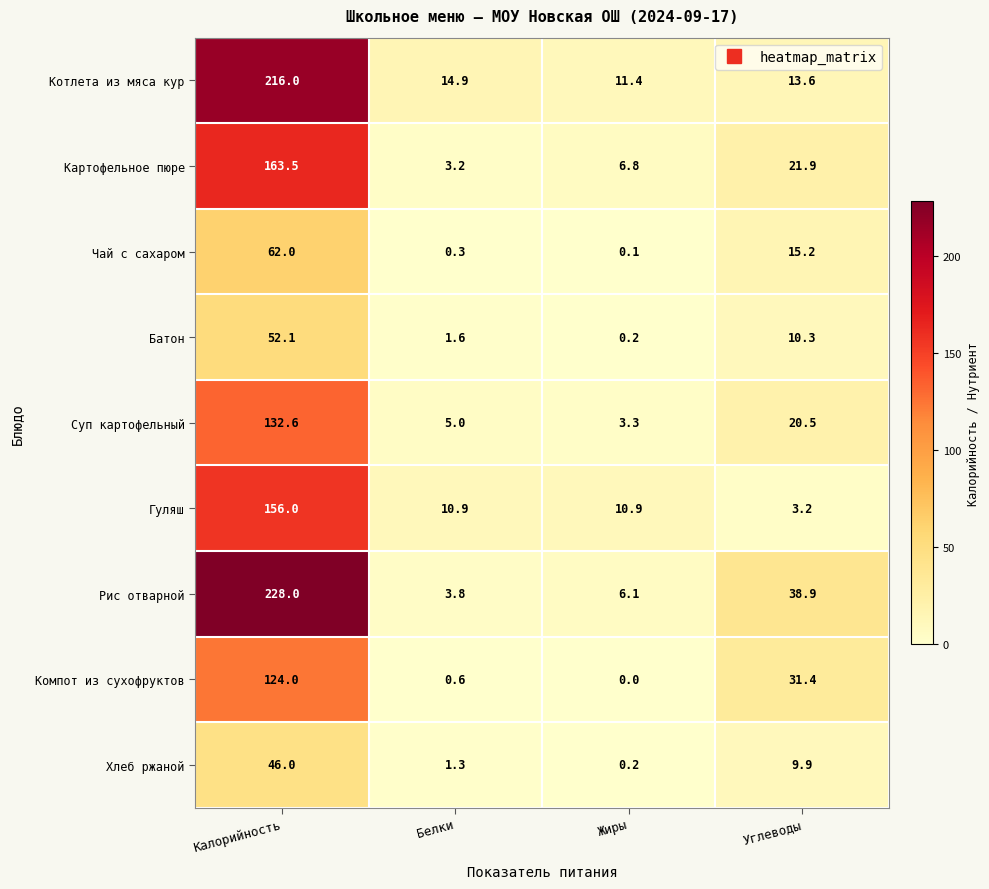

Rank the series by their maximum value, from highest to lowest.

Рис отварной, Котлета из мяса кур, Картофельное пюре, Гуляш, Суп картофельный, Компот из сухофруктов, Чай с сахаром, Батон, Хлеб ржаной